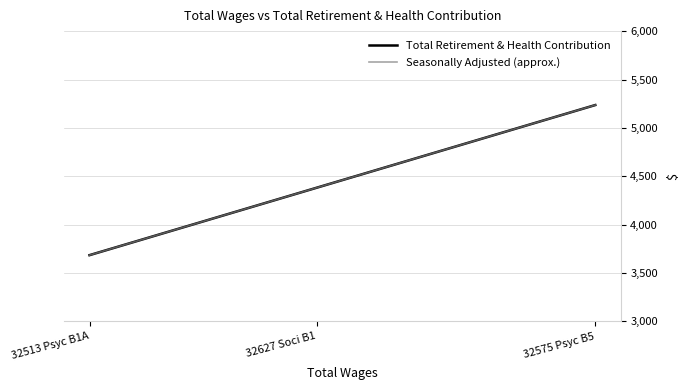

At which category does the chart reach its peak across all series?

32575 Psyc B5